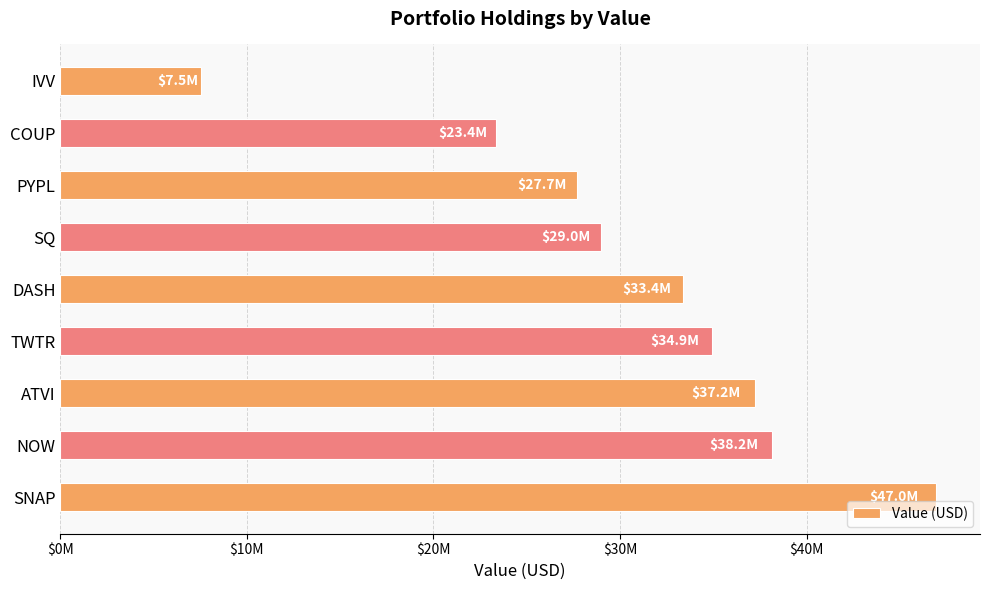

Does the chart contain any negative values?

No